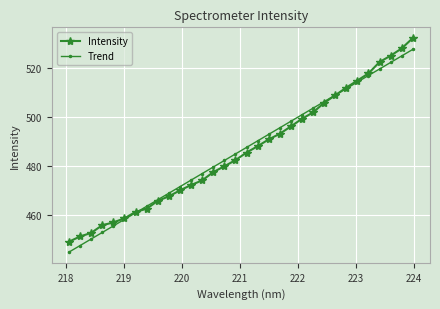

Rank the series by their maximum value, from lowest to highest.

Trend, Intensity